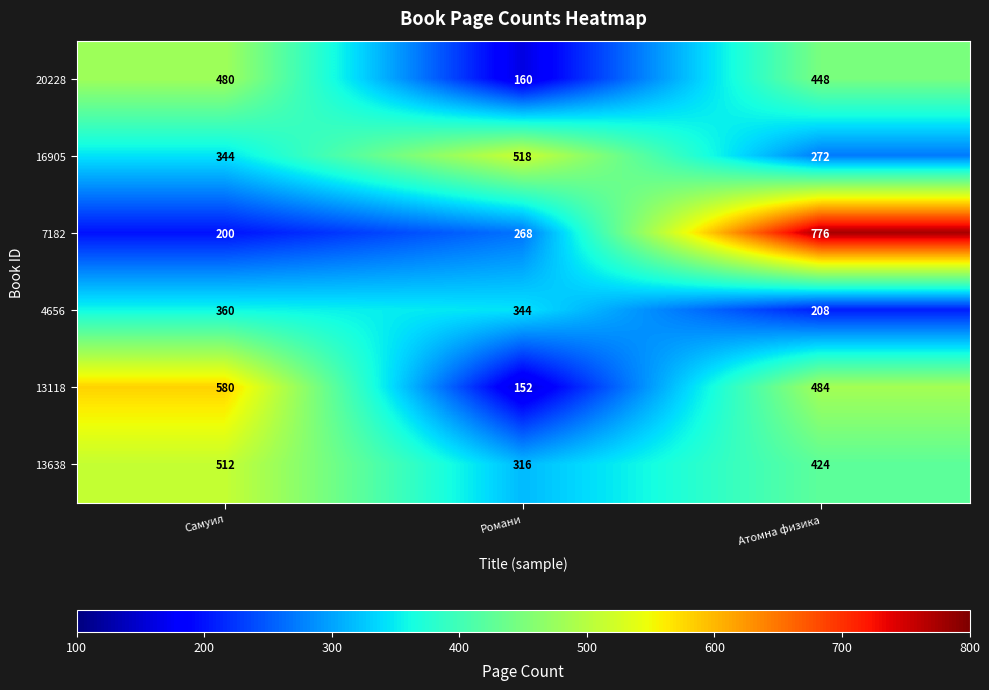

Which series has the widest spread of values?

7182